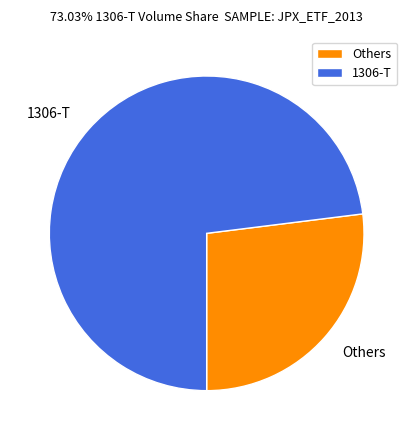

Does any single category account for the majority?

Yes